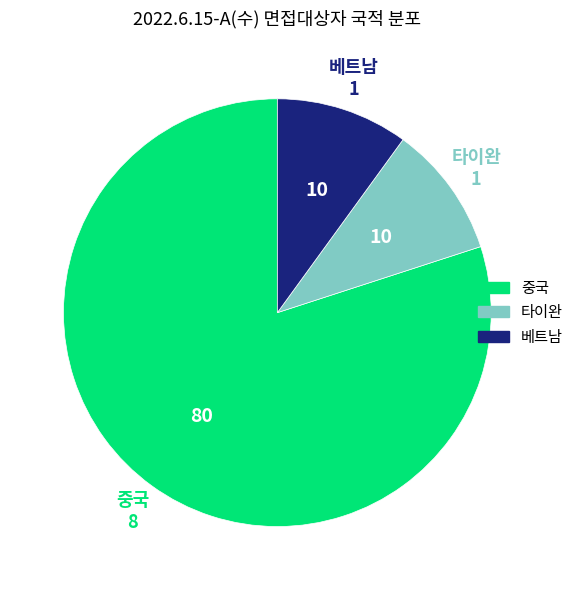

Does any single category account for the majority?

Yes